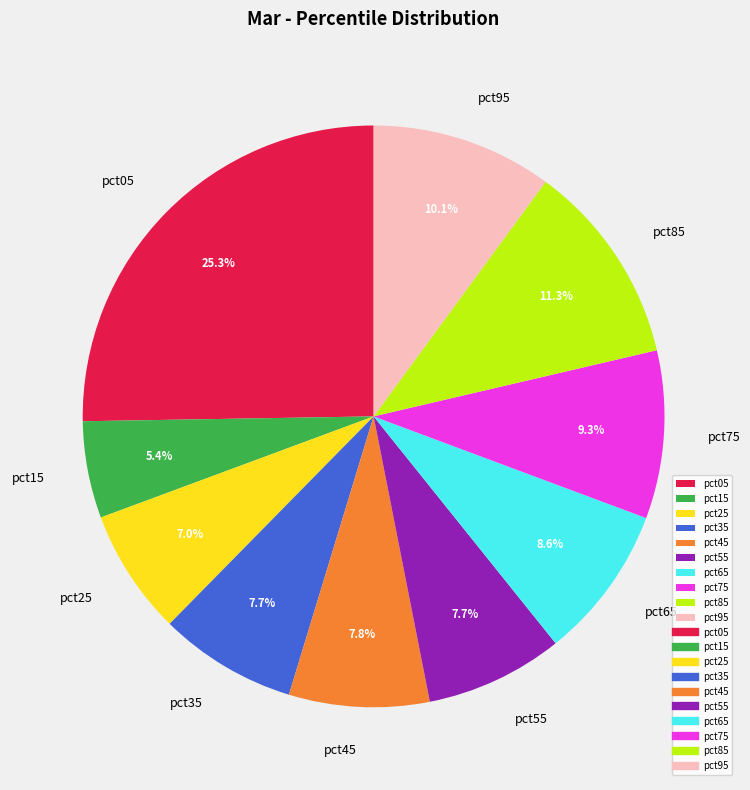

Is there a majority slice in this chart?

No